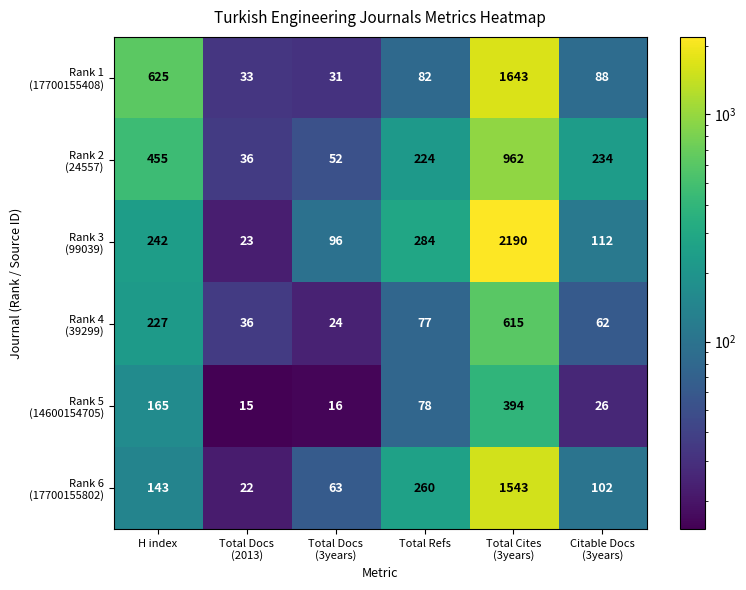

What is the difference between the highest and lowest values at H index?

482